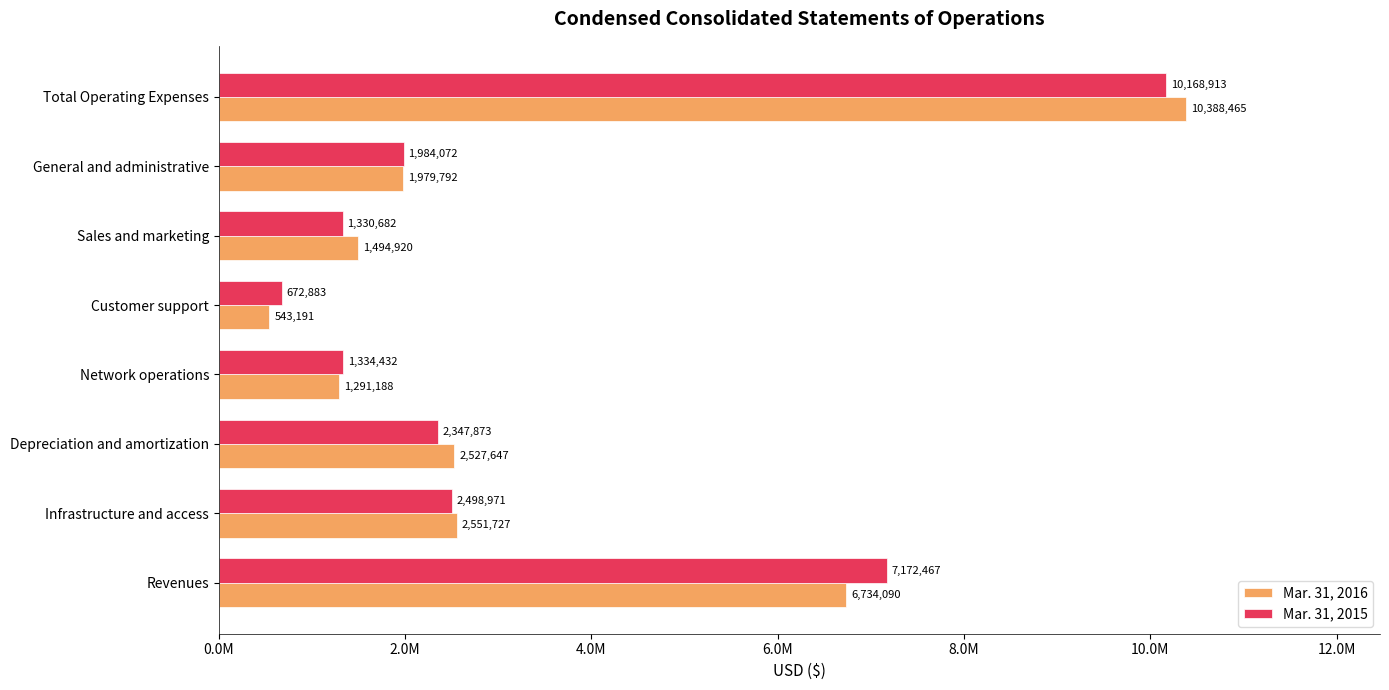

What are all the series names shown in the legend?

Mar. 31, 2016, Mar. 31, 2015